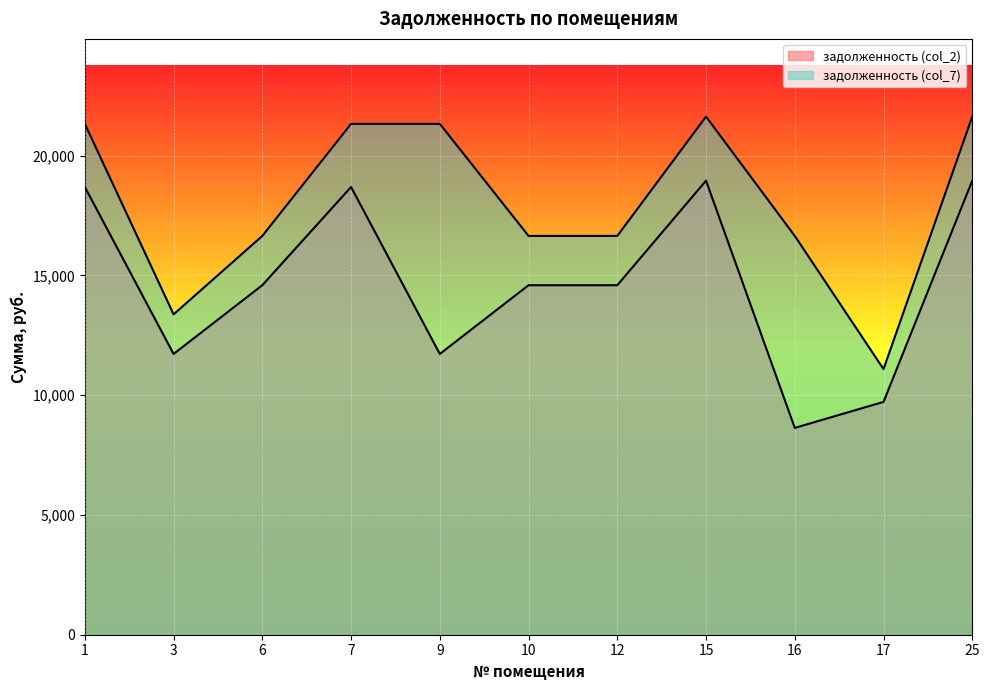

At which label is задолженность (col_7) closest to 16361?

6